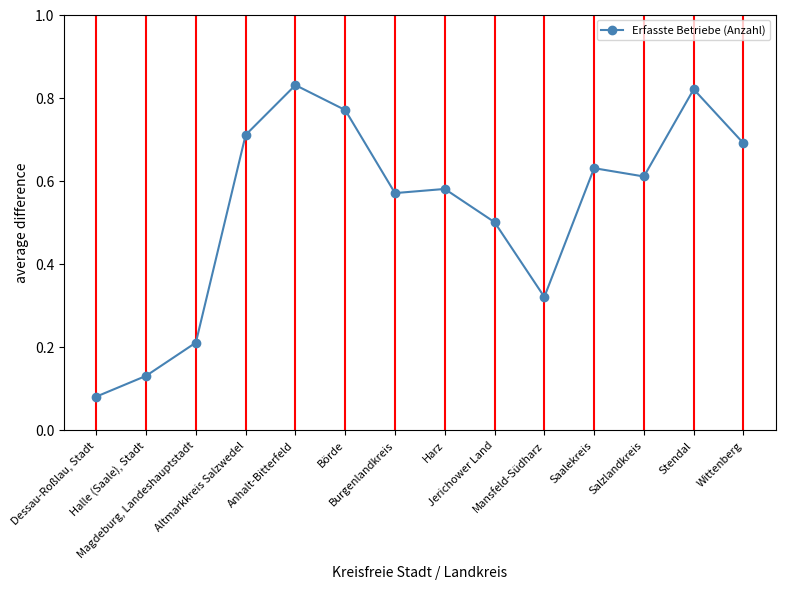

At which category does the chart reach its minimum across all series?

Dessau-Roßlau, Stadt